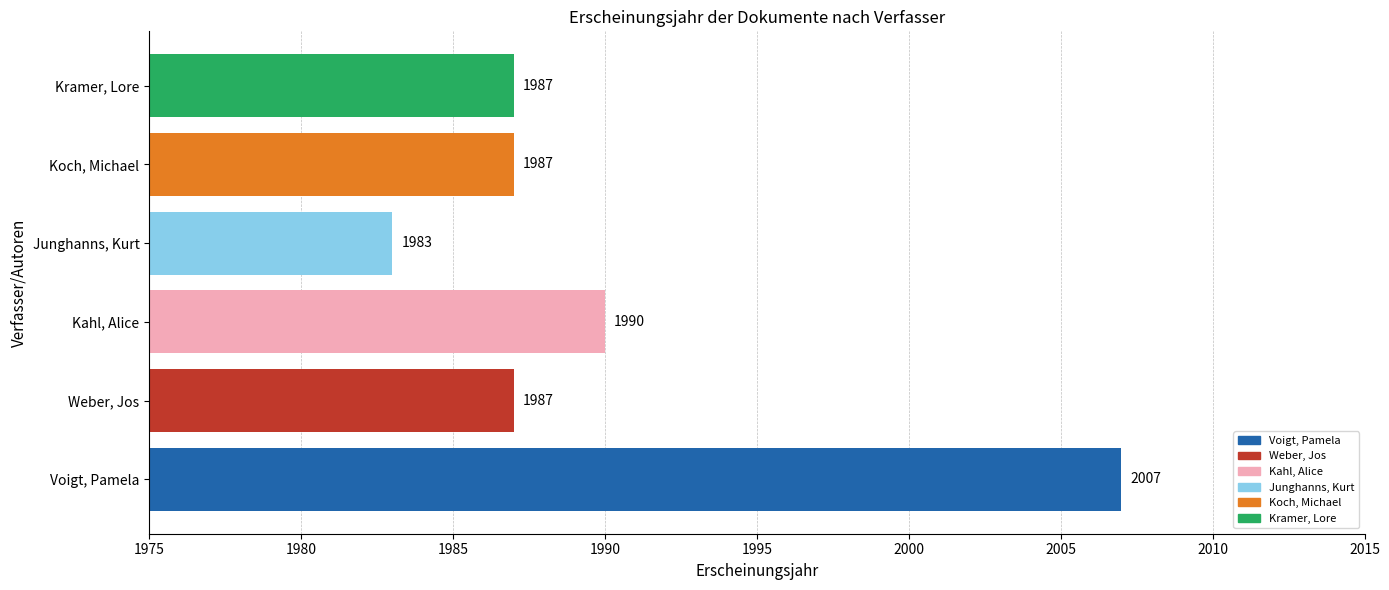

At which category does the chart reach its minimum across all series?

Junghanns, Kurt